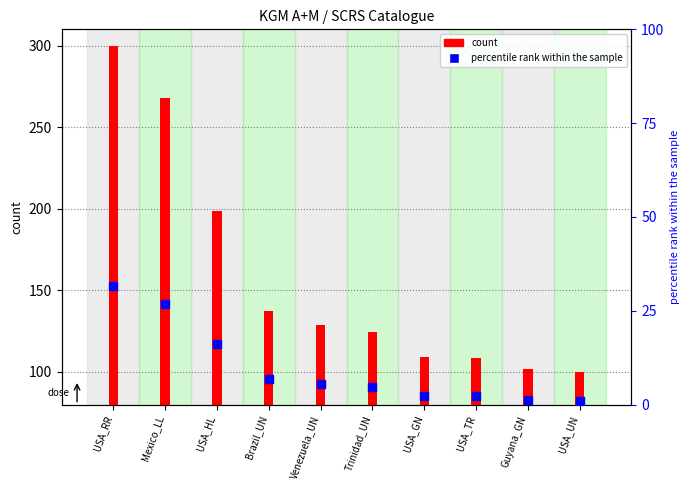

At how many categories does at least one series exceed 195?

3